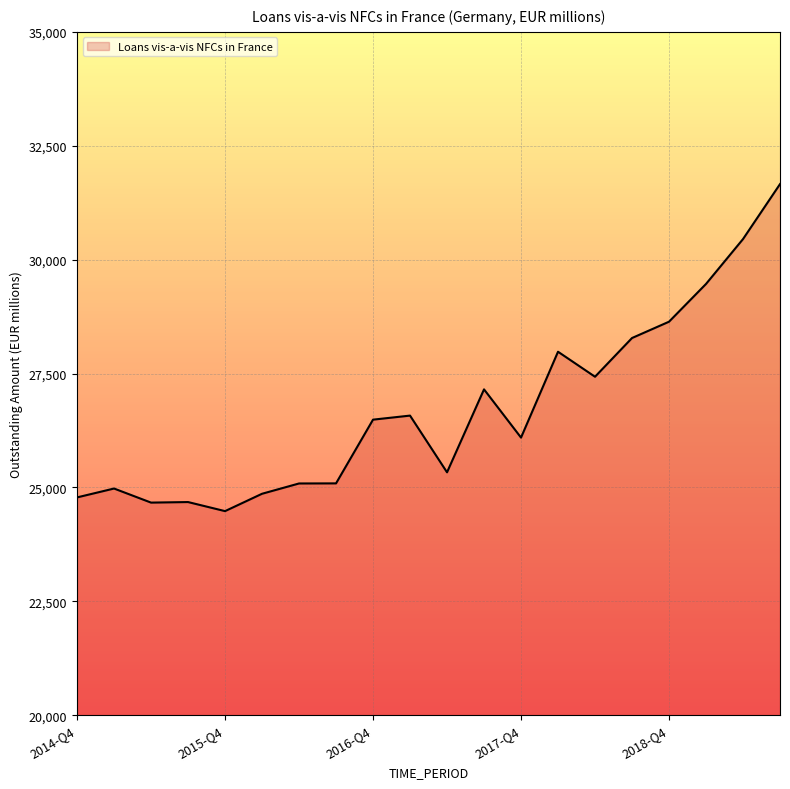

What is the difference between the second highest and minimum values?

5972